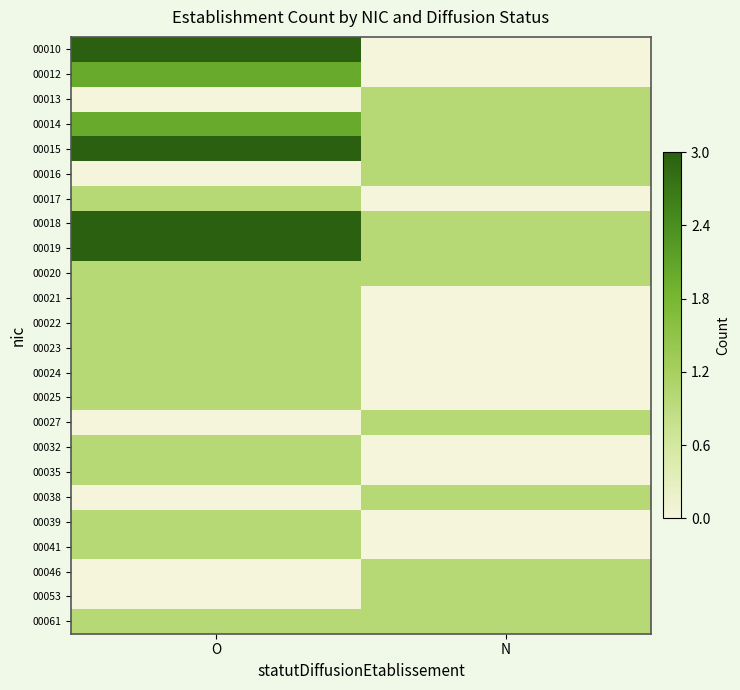

Which series has the largest range (max minus min)?

00010